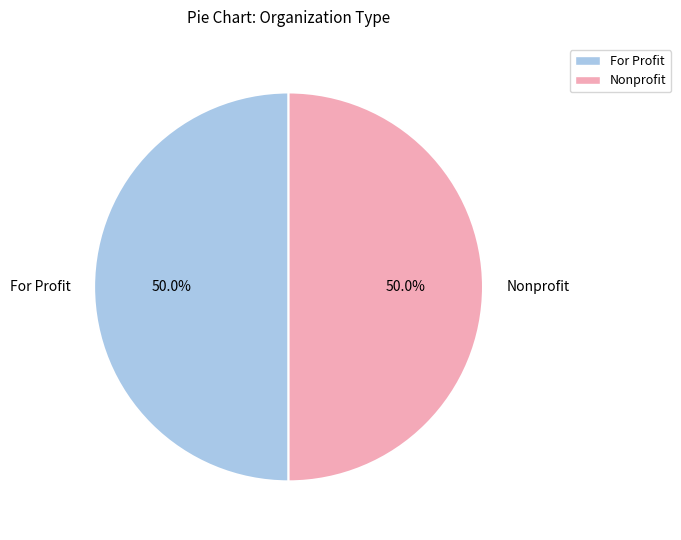

How much of the chart is everything except Nonprofit?

50.0%